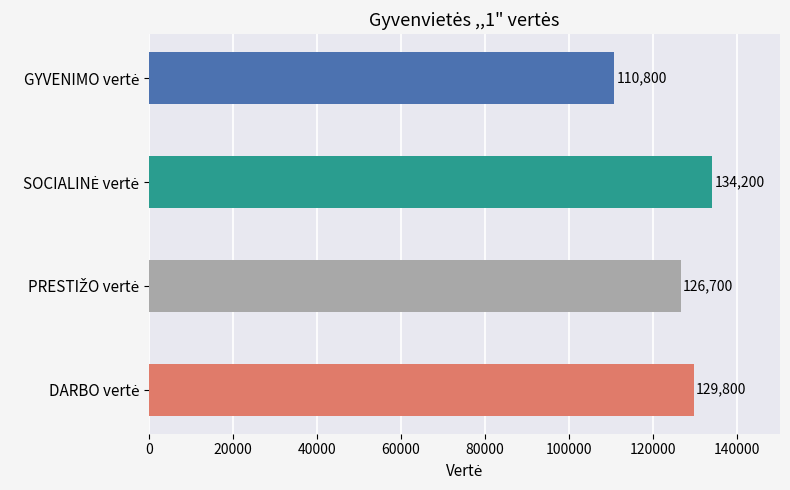

How many distinct data groups are displayed?

1